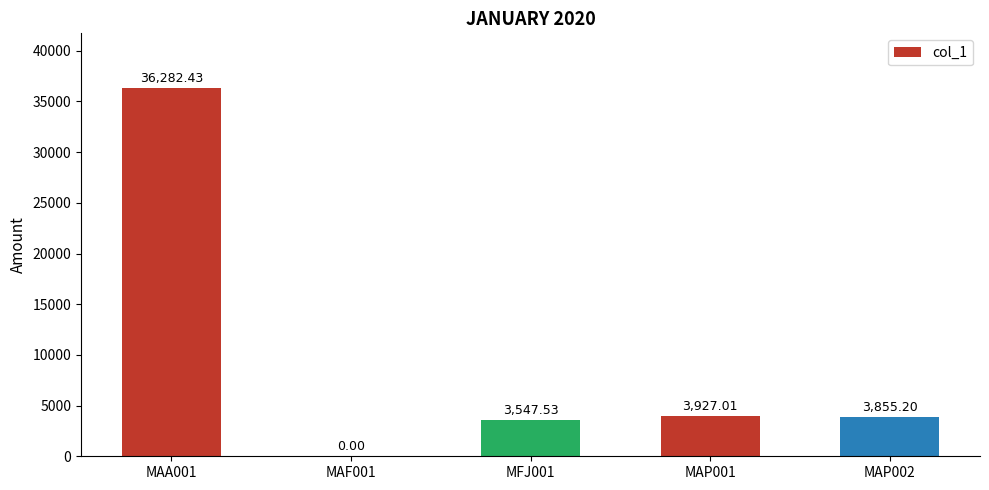

Reading left to right, transcribe all the data shown in this chart.

36282.4	0.0	3547.5	3927.0	3855.2